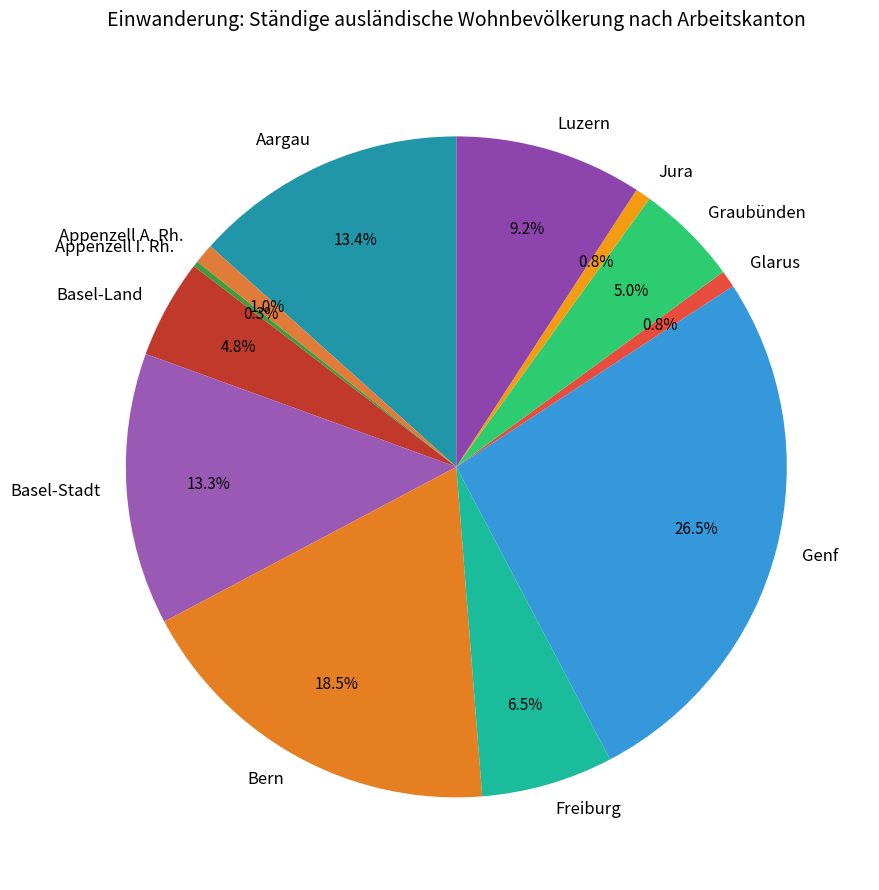

Does Genf represent more than half of the total?

No